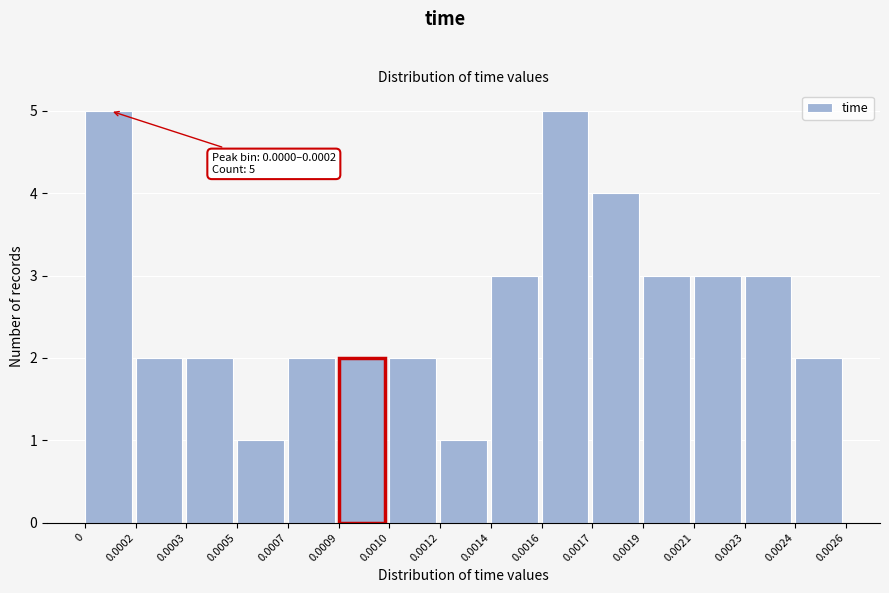

Reading left to right, extract all data points from this chart.

0=5	0.0002=2	0.0003=2	0.0005=1	0.0007=2	0.0009=2	0.0010=2	0.0012=1	0.0014=3	0.0016=5	0.0017=4	0.0019=3	0.0021=3	0.0023=3	0.0024=2